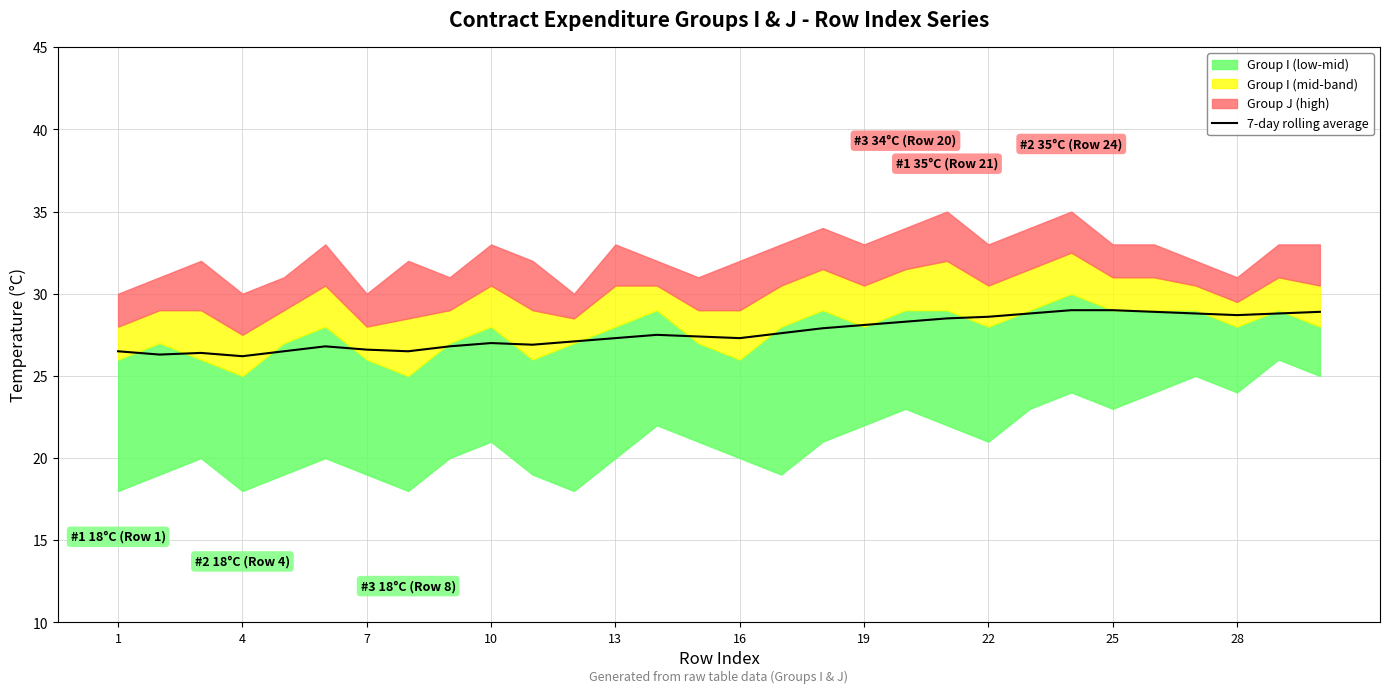

The value of 7-day rolling average at 4 is 26.2. True or false?

True